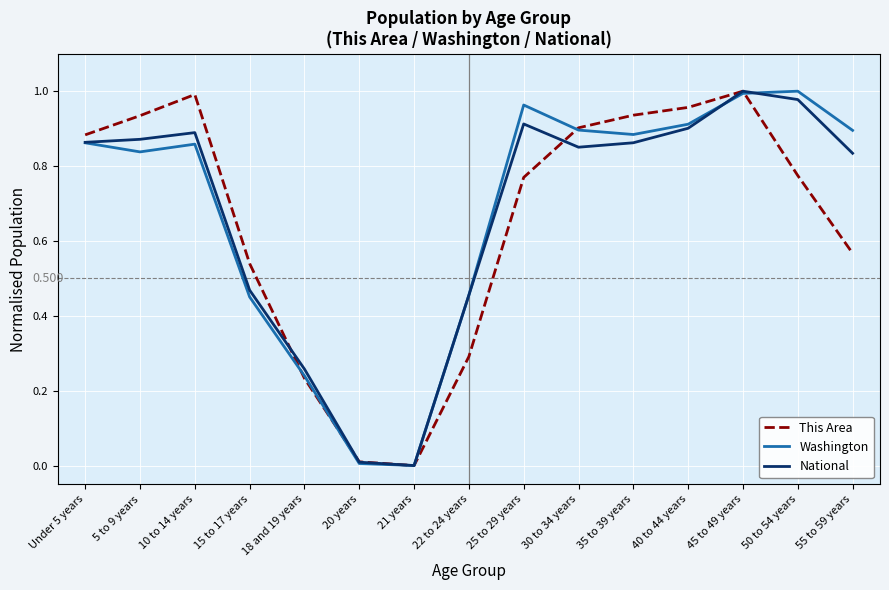

What is the total value across all series at 30 to 34 years?

2.6